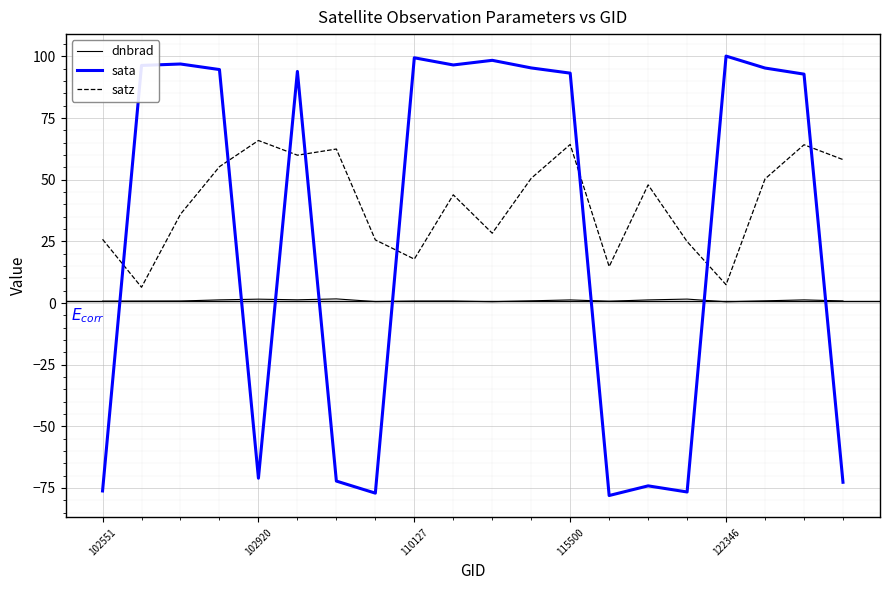

Which series has the largest range (max minus min)?

sata